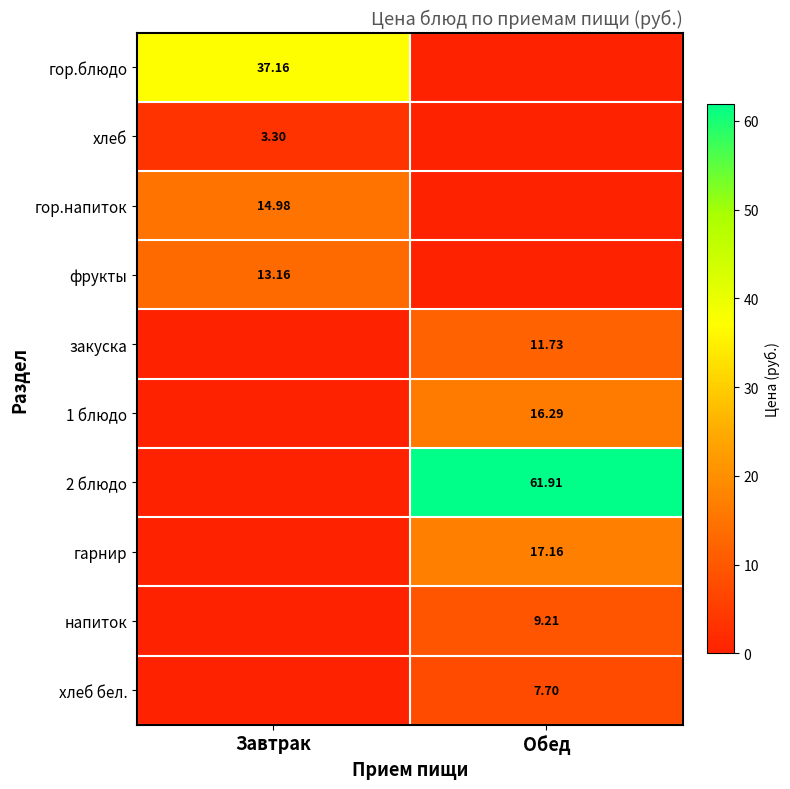

What is the difference between the highest and lowest values at Обед?

61.9